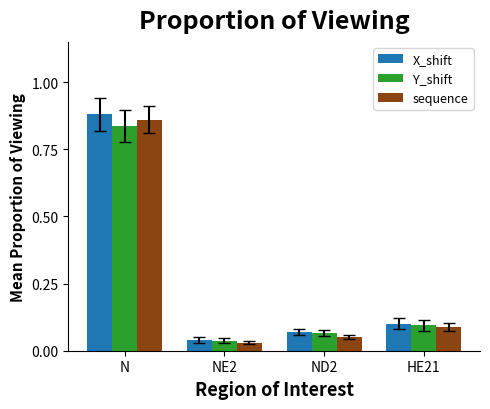

Which series has the widest spread of values?

X_shift